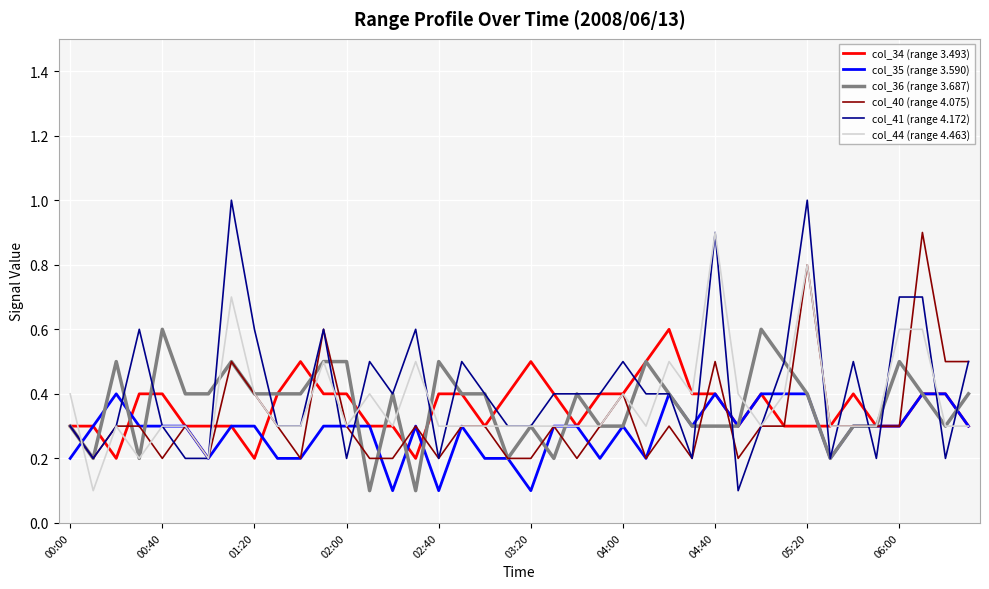

What is the highest value of the col_40 (range 4.075) series?

0.9